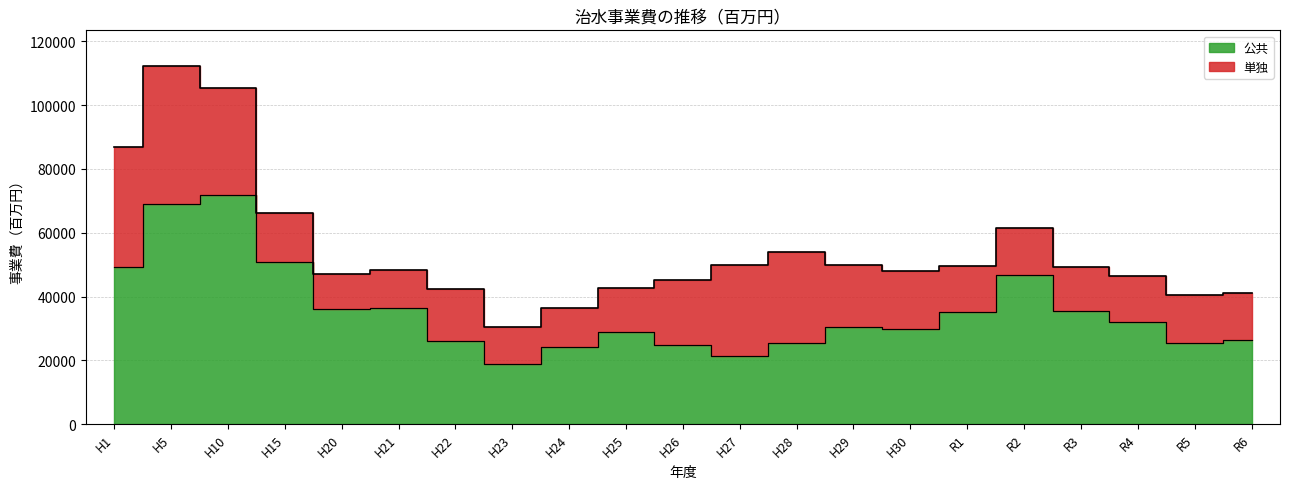

What is the change in value from H1 to H20?

-13160